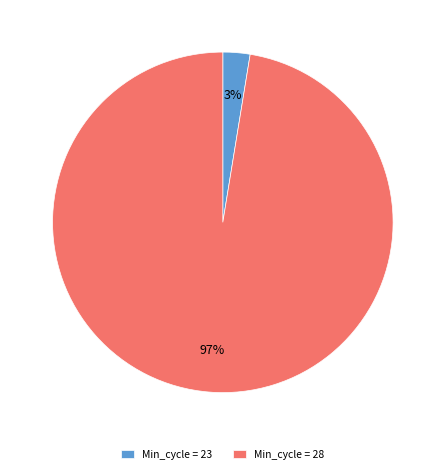

Combined, do Min_cycle = 28 and Min_cycle = 23 account for over 50%?

Yes